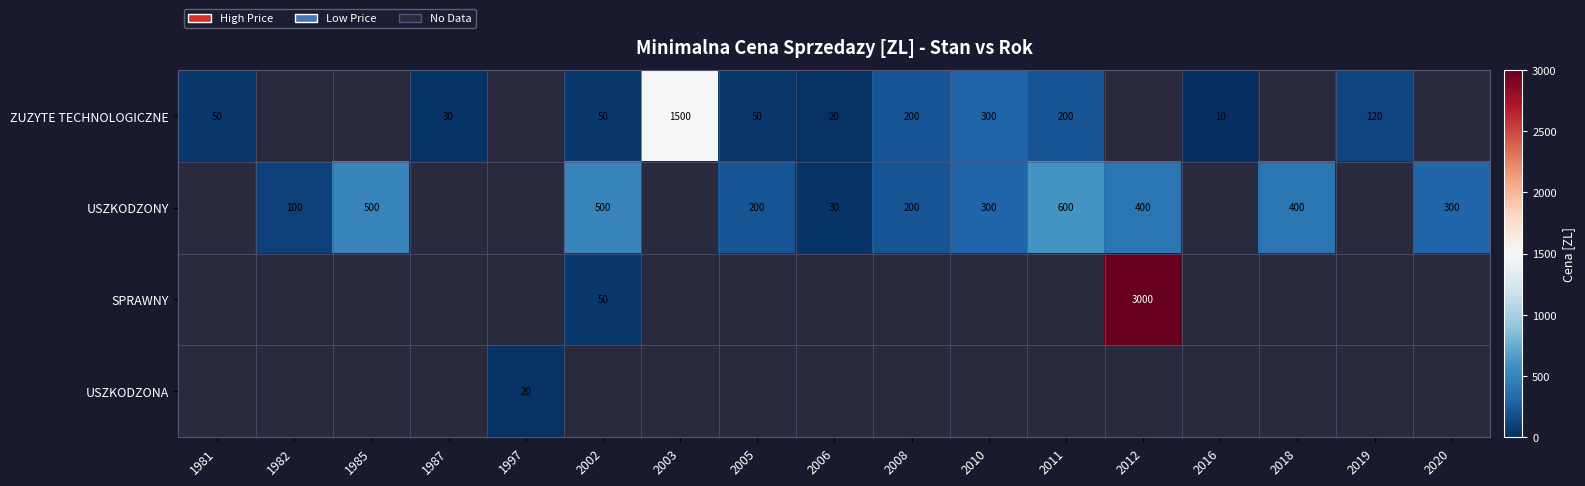

The USZKODZONY series shows 52 at 2006. True or false?

False